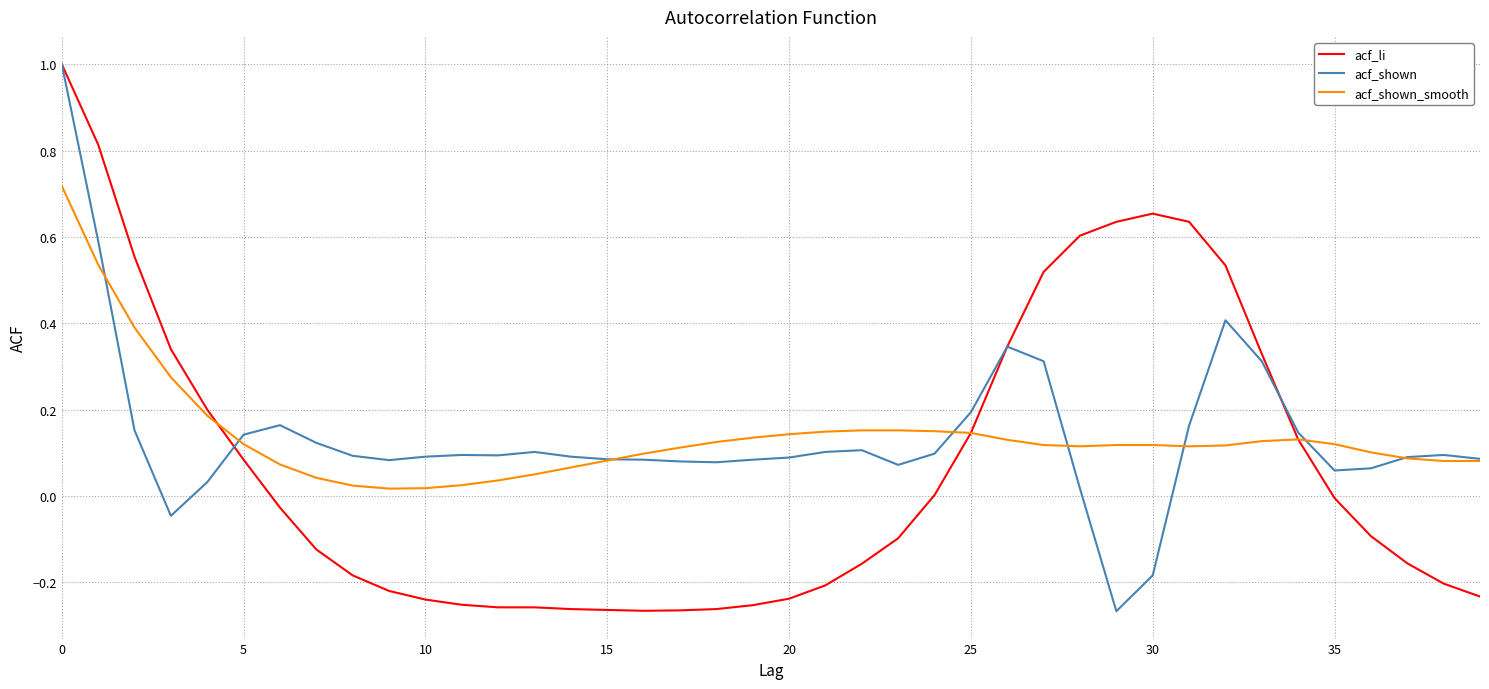

After their last crossing, which series has the higher values: acf_shown_smooth or acf_shown?

acf_shown